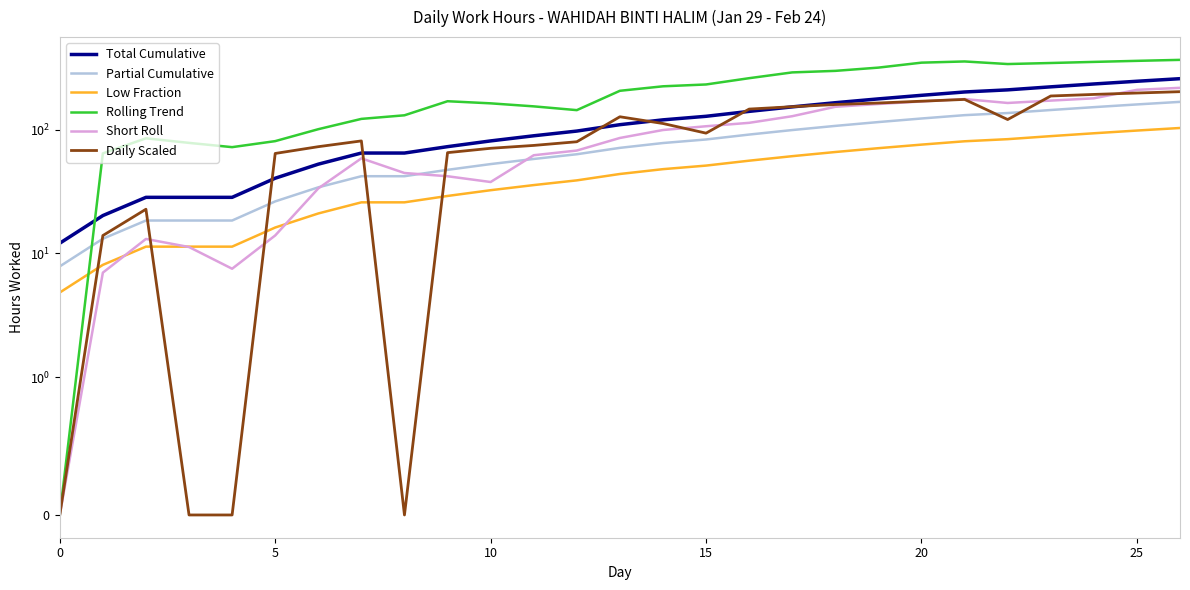

What are all the series names shown in the legend?

Total Cumulative, Partial Cumulative, Low Fraction, Rolling Trend, Short Roll, Daily Scaled